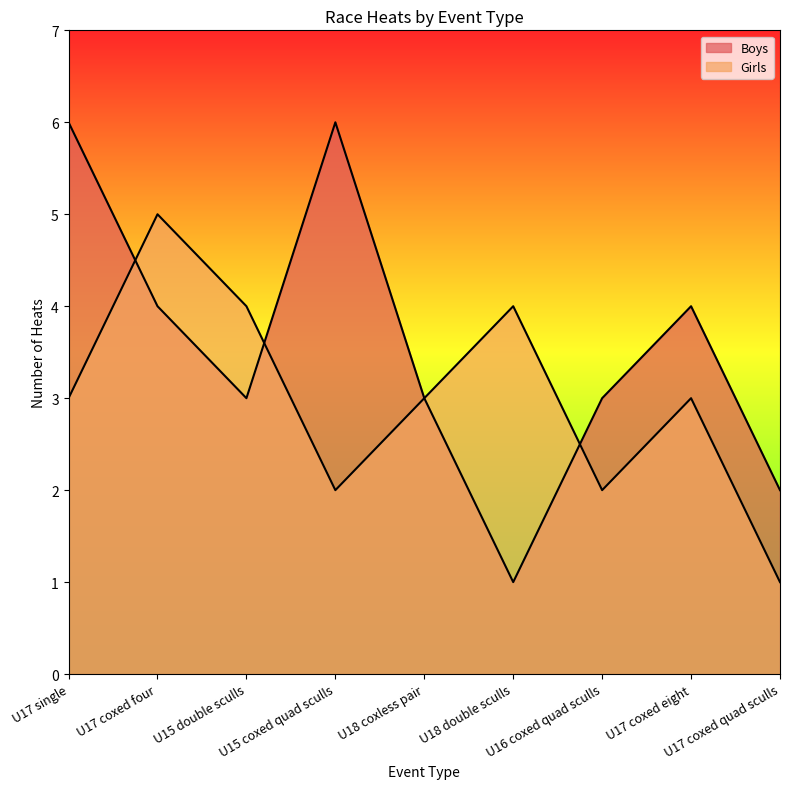

At which label does Girls reach its peak?

U17 coxed four